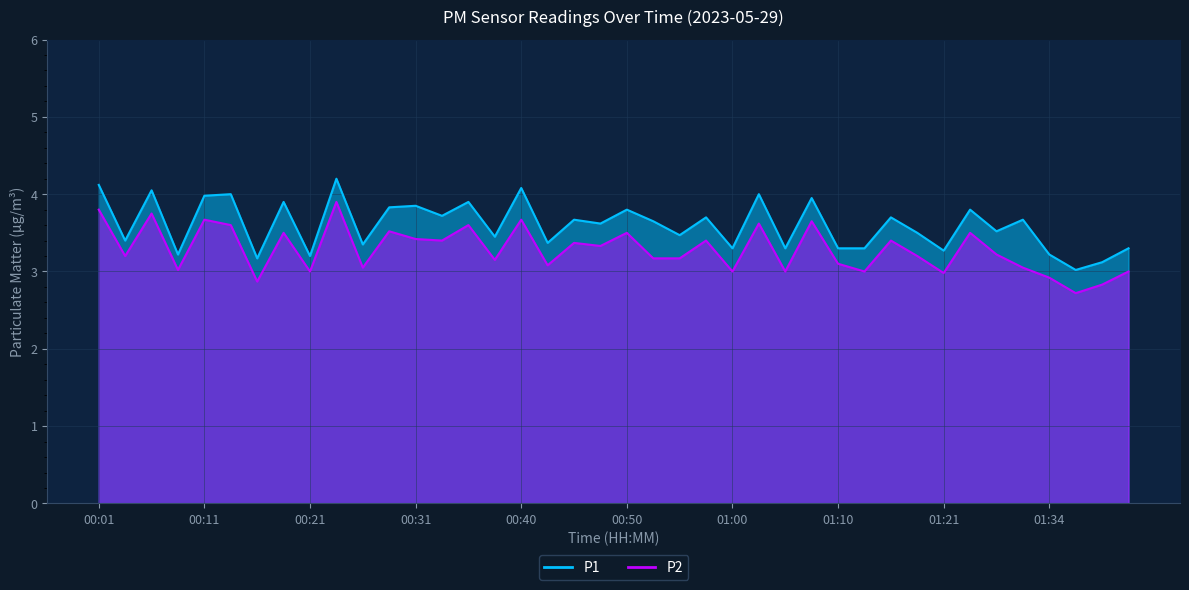

At which label does P2 reach its peak?

00:23